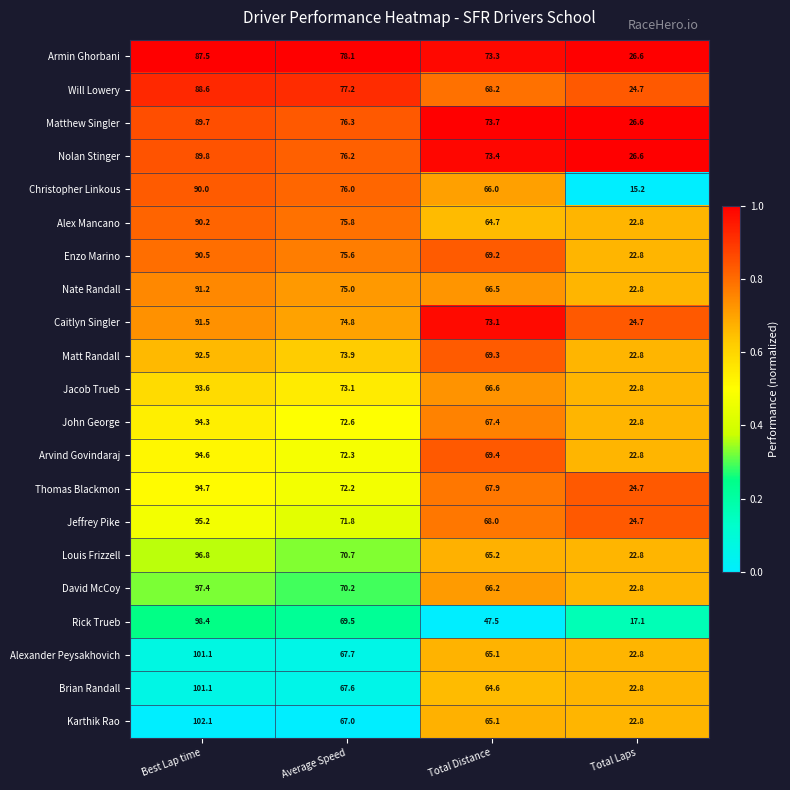

Is it true that Jacob Trueb equals 93.6 at Best Lap time?

True